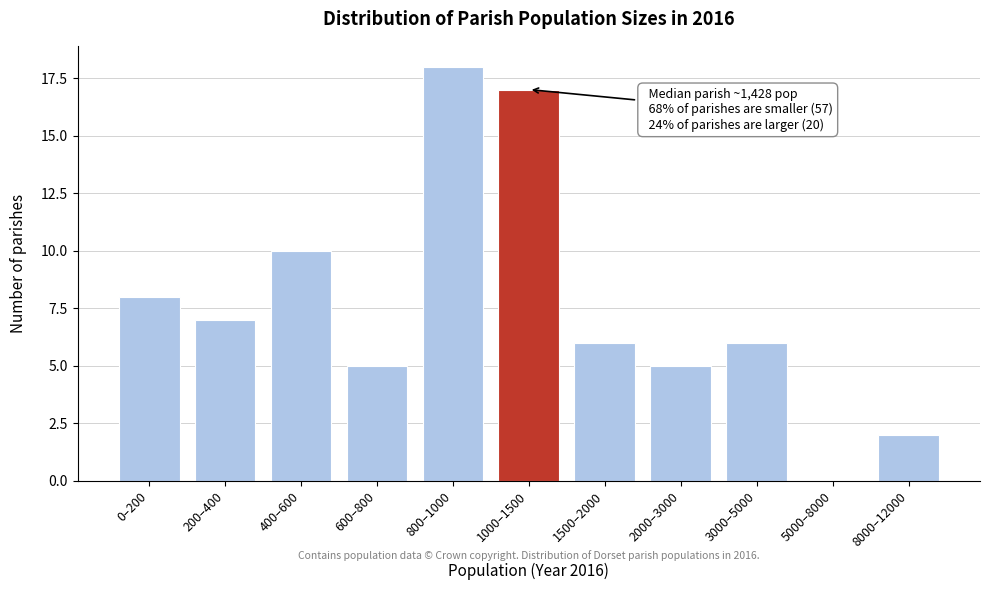

Reading left to right, what are all the values shown in this chart?

0–200=8	200–400=7	400–600=10	600–800=5	800–1000=18	1000–1500=17	1500–2000=6	2000–3000=5	3000–5000=6	5000–8000=0	8000–12000=2